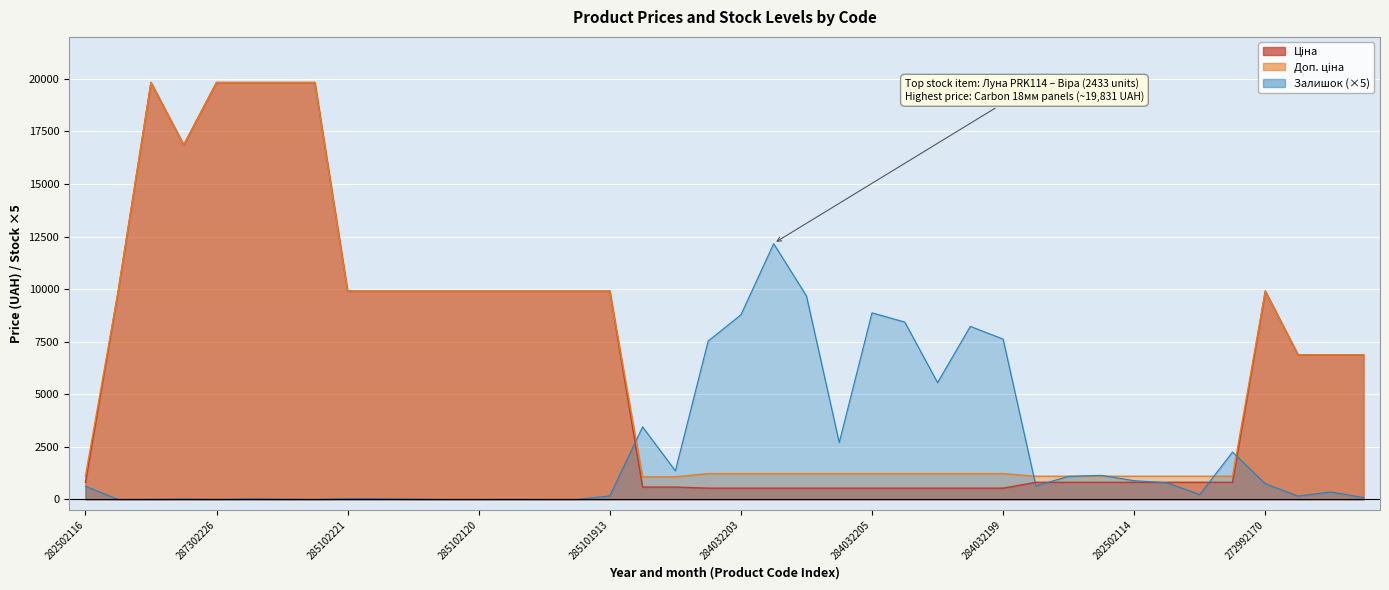

Reading left to right, list all the values displayed in this chart.

Ціна: 813.0	9908.5	19831.1	16863.2	19831.1	19831.1	19831.1	19831.1	9908.5	9908.5	9908.5	9908.5	9908.5	9908.5	9908.5	9908.5	9908.5	586.0	586.0	535.4	535.4	535.4	535.4	535.4	535.4	535.4	535.4	535.4	535.4	813.0	813.0	813.0	813.0	813.0	813.0	813.0	9908.5	6879.5	6879.5	6879.5
Доп. ціна: 1101.8	9908.5	19831.1	16863.2	19831.1	19831.1	19831.1	19831.1	9908.5	9908.5	9908.5	9908.5	9908.5	9908.5	9908.5	9908.5	9908.5	1074.5	1074.5	1227.2	1227.2	1227.2	1227.2	1227.2	1227.2	1227.2	1227.2	1227.2	1227.2	1101.8	1101.8	1101.8	1101.8	1101.8	1101.8	1101.8	9908.5	6879.5	6879.5	6879.5
Залишок: 625.0	0.0	5.0	20.0	5.0	25.0	15.0	0.0	40.0	35.0	15.0	0.0	0.0	5.0	0.0	0.0	165.0	3450.0	1360.0	7530.0	8780.0	12165.0	9680.0	2705.0	8875.0	8435.0	5555.0	8230.0	7625.0	645.0	1095.0	1145.0	890.0	790.0	230.0	2250.0	745.0	160.0	355.0	85.0